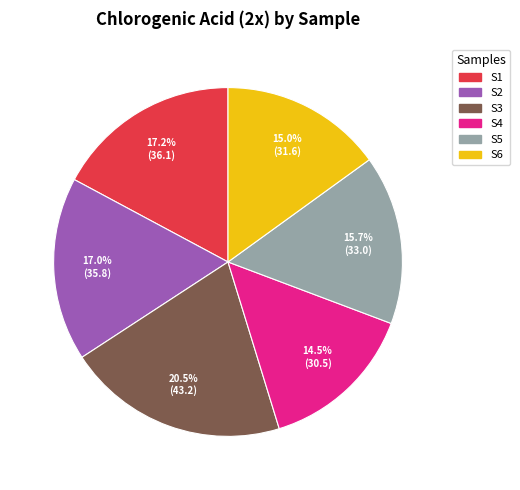

Combined, do S4 and S1 account for over 50%?

No